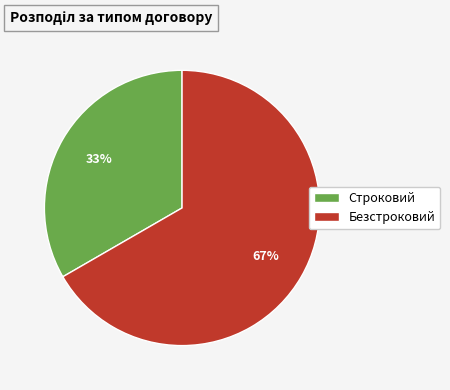

What is the ratio of the value at Безстроковий to the value at Строковий?

2.0